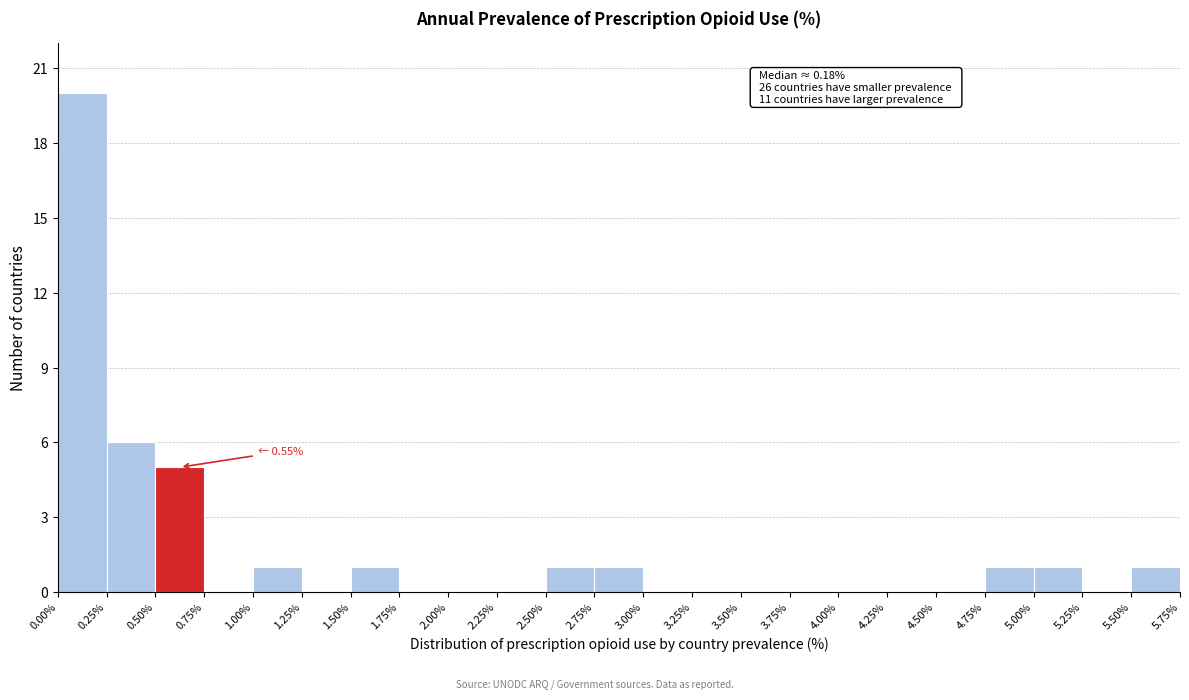

Which range on the x-axis has the tallest bar?

0.00% to 0.25%